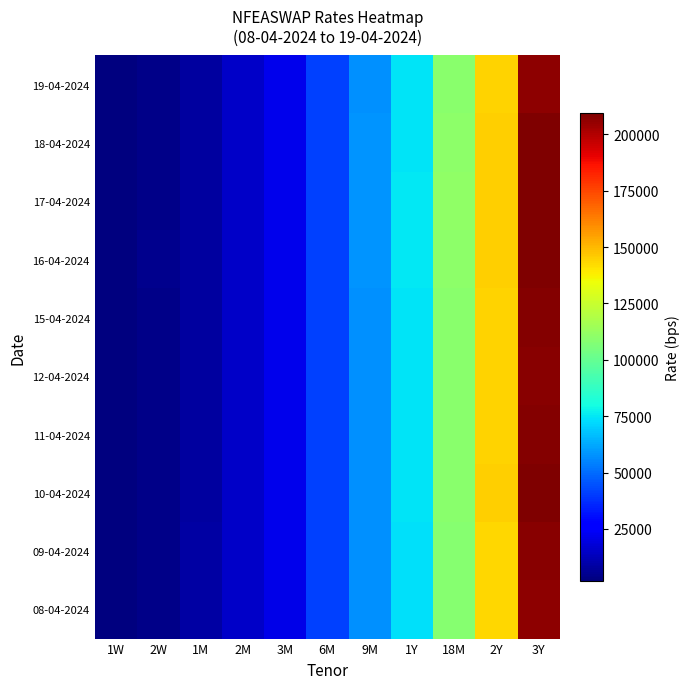

What is the total value across all series at 9M?

577672